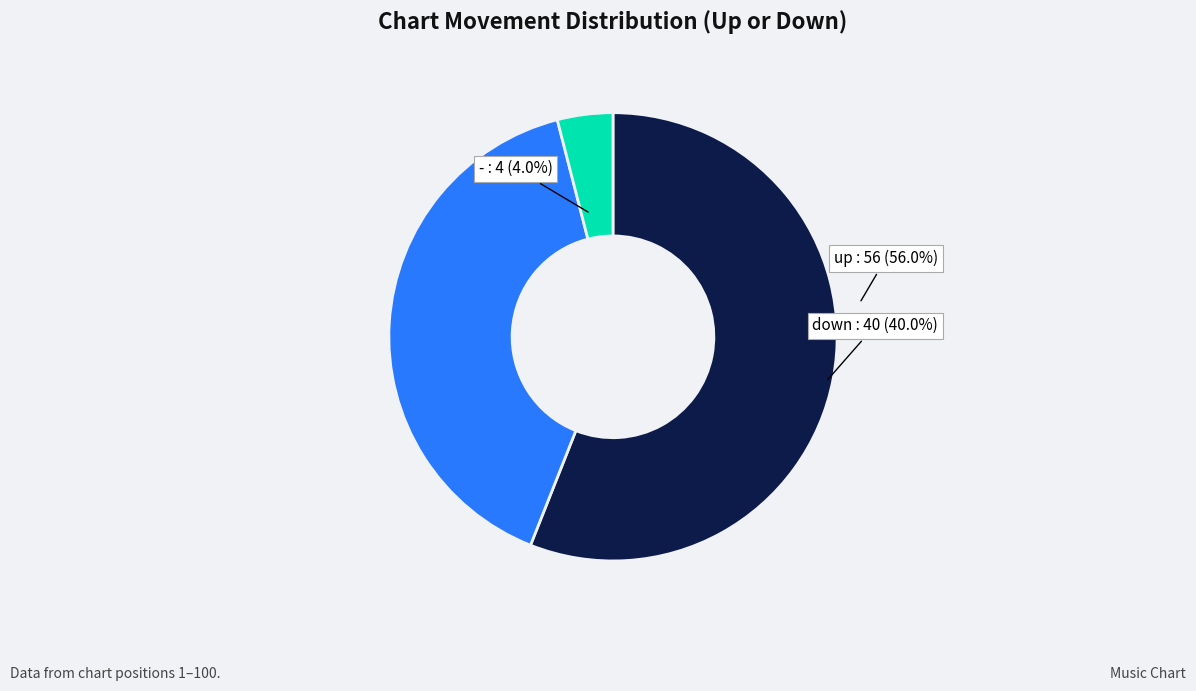

The up slice represents 53% of the pie. True or false?

False